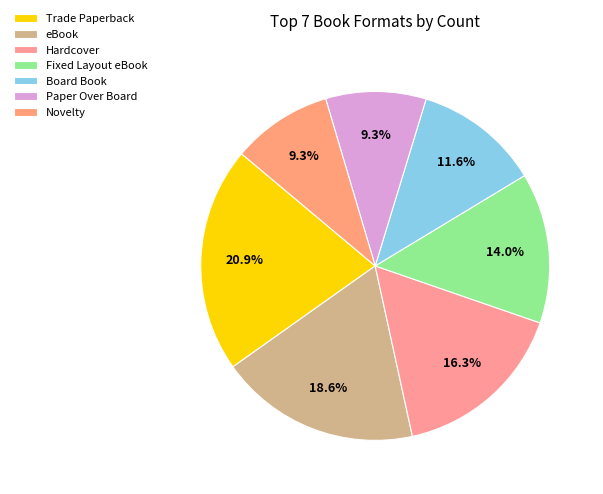

Which has a higher value, Trade Paperback or Paper Over Board?

Trade Paperback